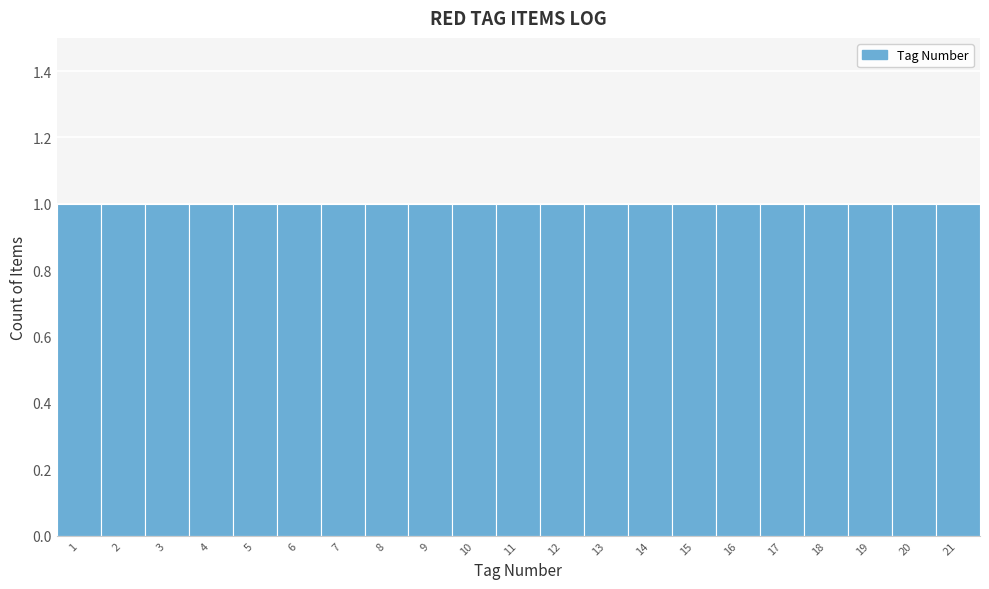

Reading left to right, transcribe this chart: for each bar, give the range it covers on the x-axis and its height. The values are not printed on the chart, so give them approximately, as read against the axis.

0.5 to 1.5: 1
1.5 to 2.5: 1
2.5 to 3.5: 1
3.5 to 4.5: 1
4.5 to 5.5: 1
5.5 to 6.5: 1
6.5 to 7.5: 1
7.5 to 8.5: 1
8.5 to 9.5: 1
9.5 to 10.5: 1
10.5 to 11.5: 1
11.5 to 12.5: 1
12.5 to 13.5: 1
13.5 to 14.5: 1
14.5 to 15.5: 1
15.5 to 16.5: 1
16.5 to 17.5: 1
17.5 to 18.5: 1
18.5 to 19.5: 1
19.5 to 20.5: 1
20.5 to 21.5: 1